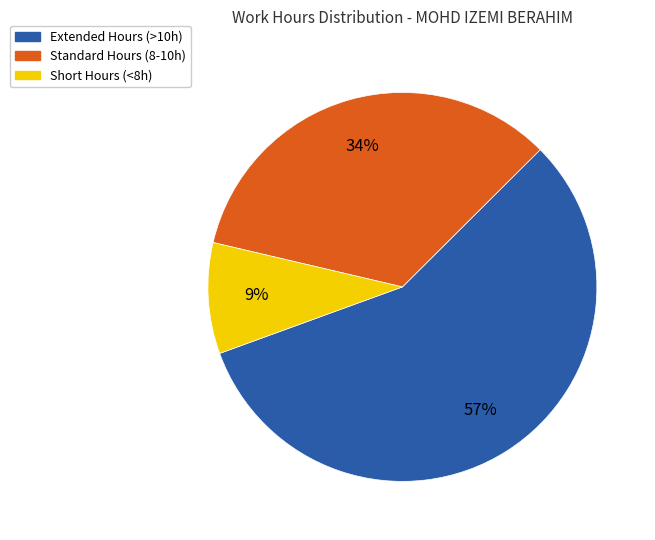

To the nearest percent, what is the difference between the largest and smallest slice percentages?

48%